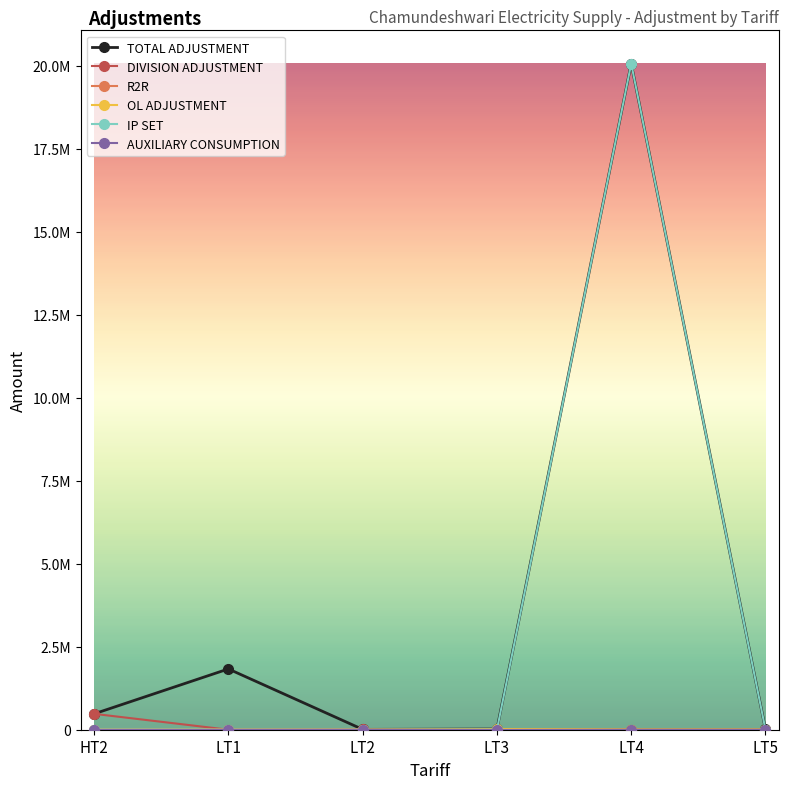

Does the chart have visible grid lines?

No